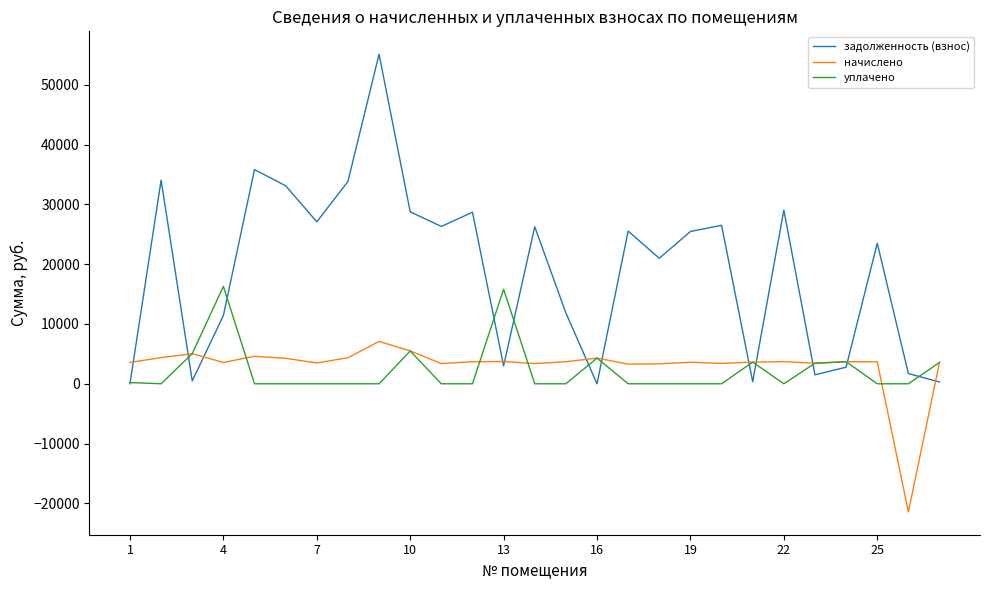

Rank the series by their maximum value, from lowest to highest.

начислено, уплачено, задолженность (взнос)